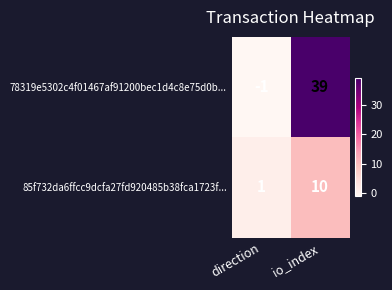

Rank the series at io_index from lowest to highest value.

85f732da6ffcc9dcfa27fd920485b38fca1723f..., 78319e5302c4f01467af91200bec1d4c8e75d0b...